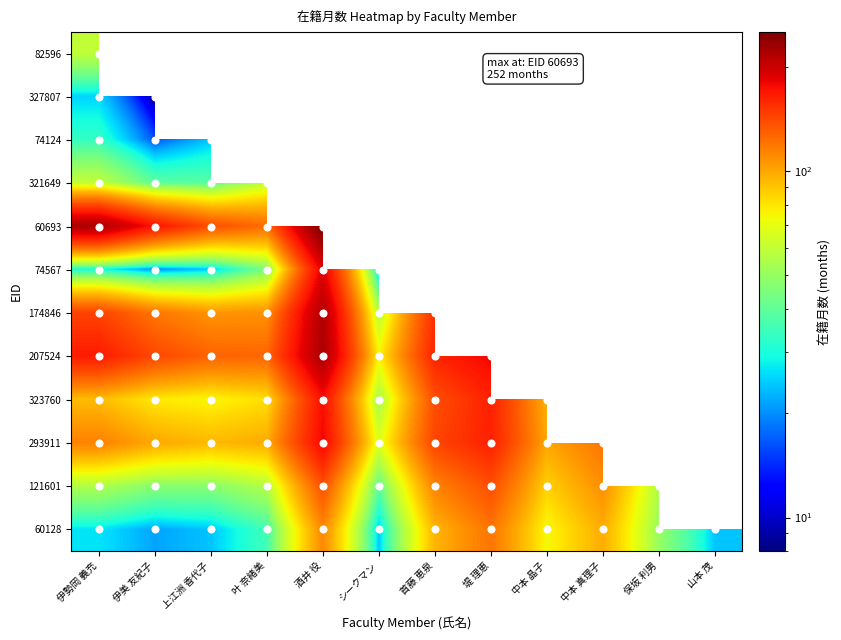

How many positive values does the 60693 series have?

5